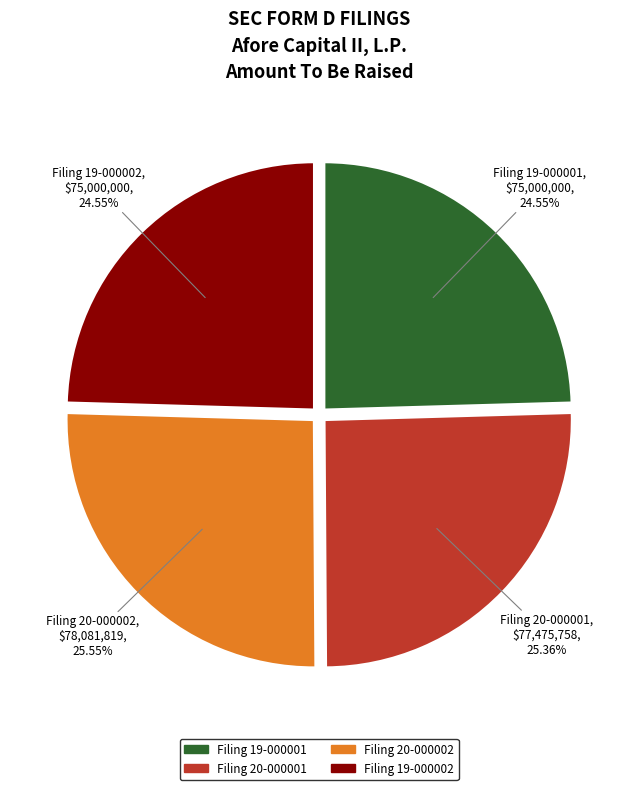

Is there a majority slice in this chart?

No